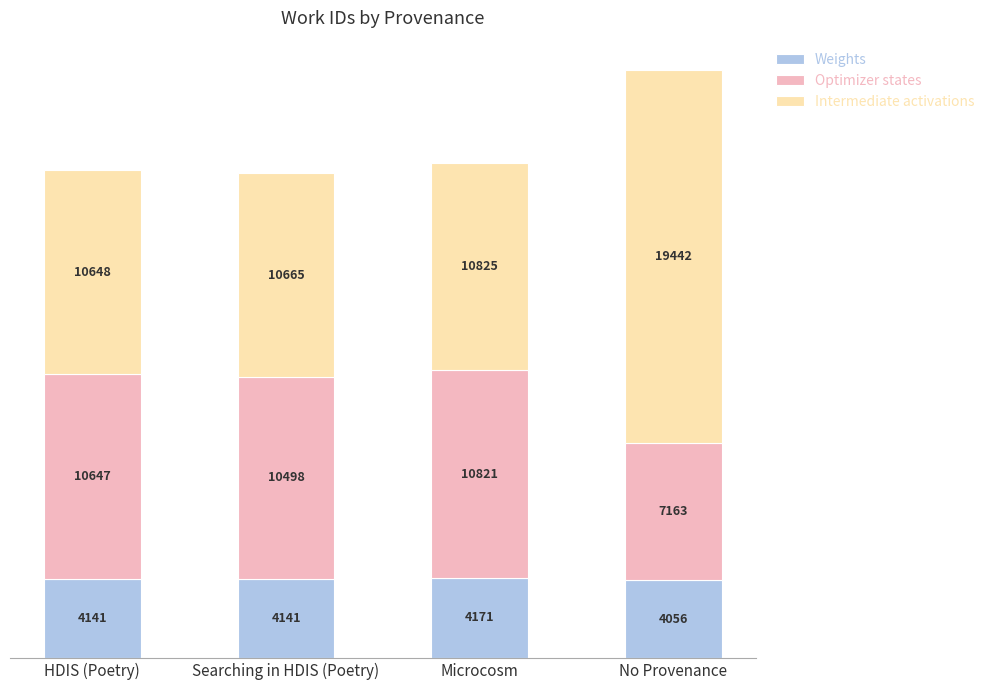

Reading left to right, what are the values for Weights?

4141	4141	4171	4056